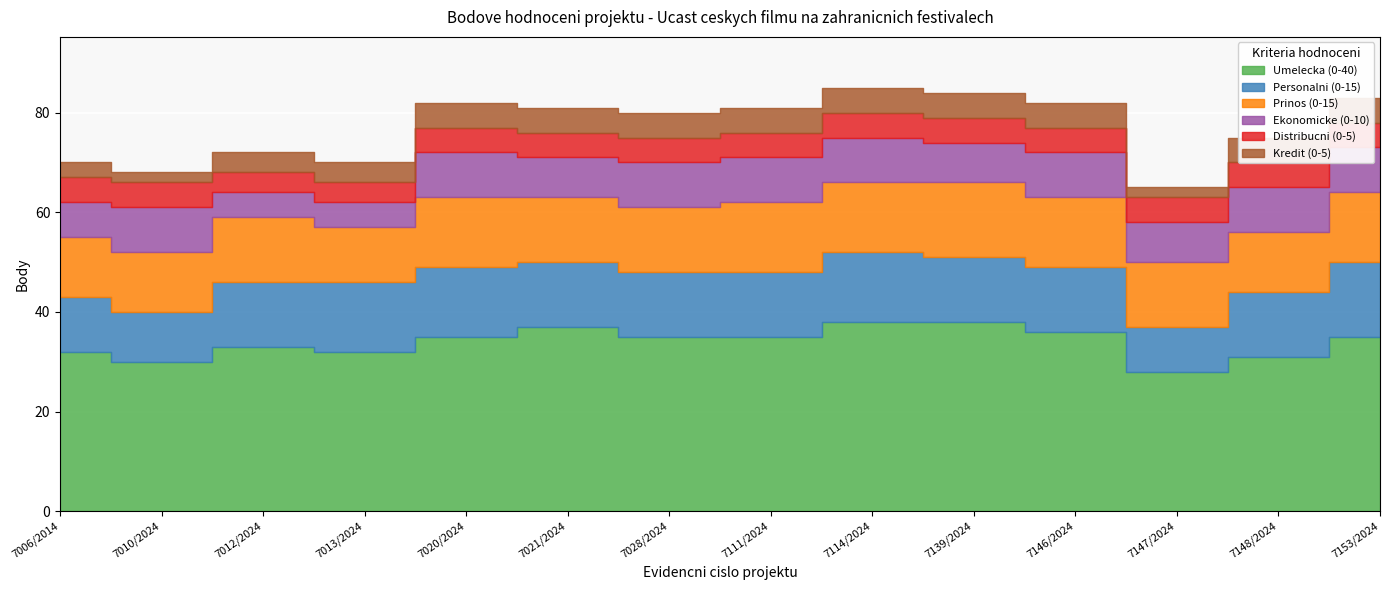

At which label does Umelecka (0-40) reach its minimum?

7147/2024